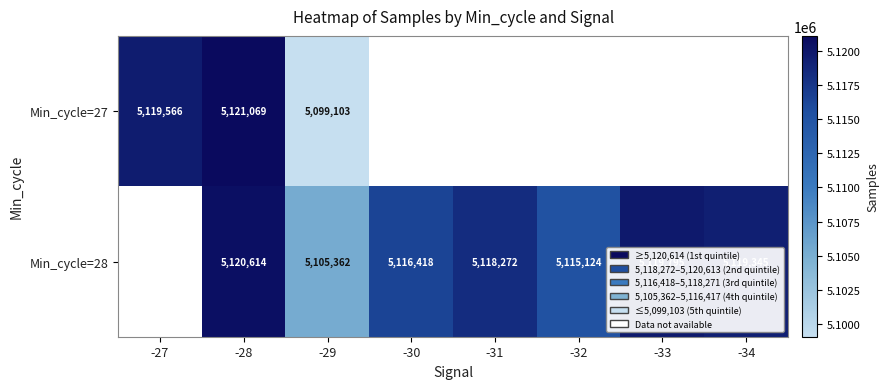

The Min_cycle=27 series shows 7712851 at -29. True or false?

False